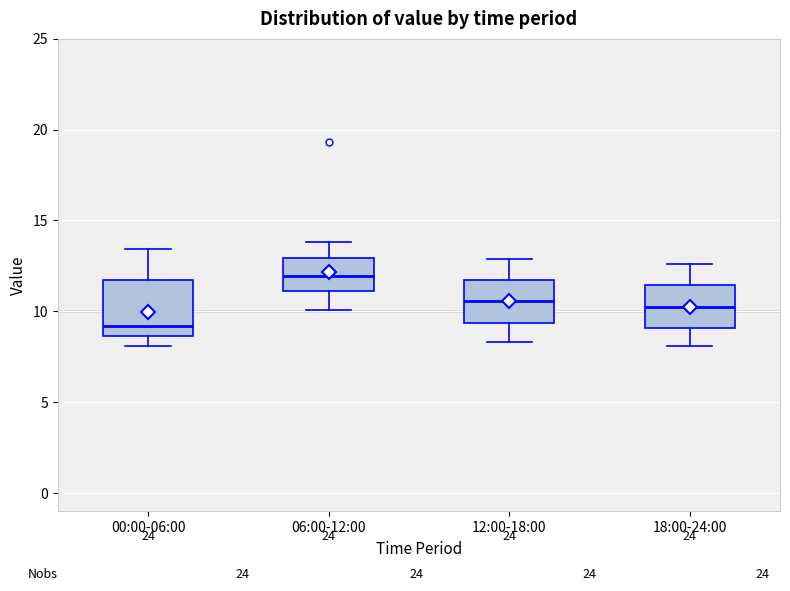

Where is the upper edge of the box for 00:00-06:00 on the y-axis? The values are not printed on the chart, so give them approximately, as read against the axis.

11.5